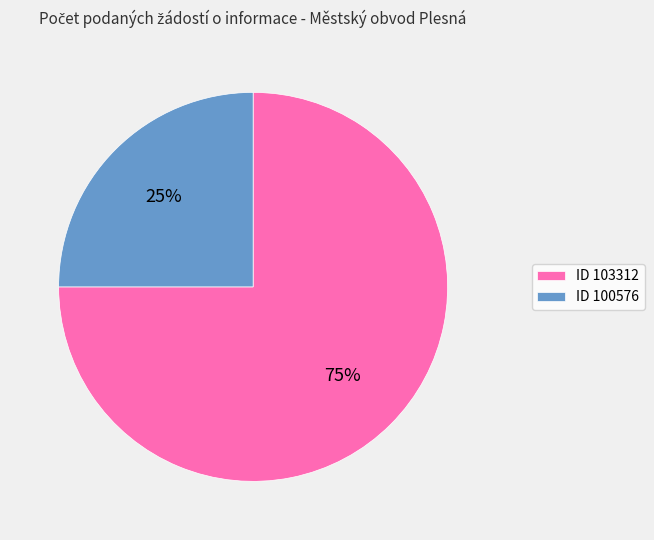

Which category has the biggest portion of the pie?

ID 103312